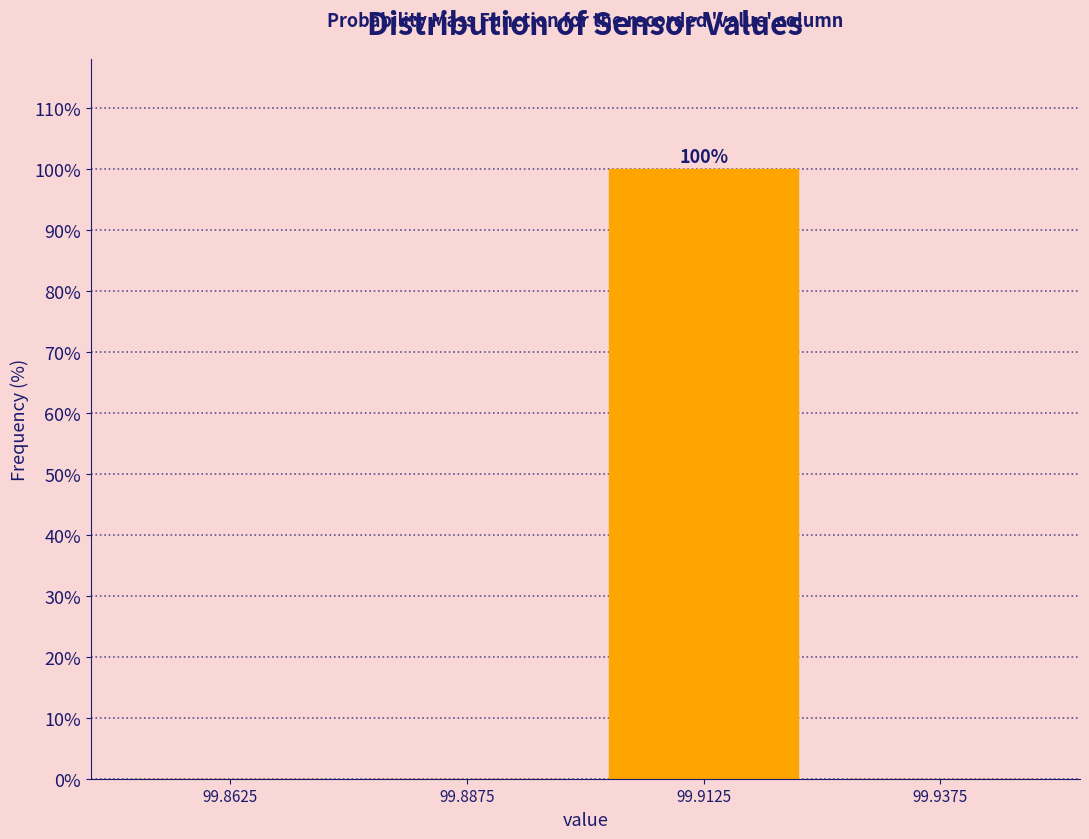

Which range on the x-axis has the tallest bar?

99.900 to 99.925